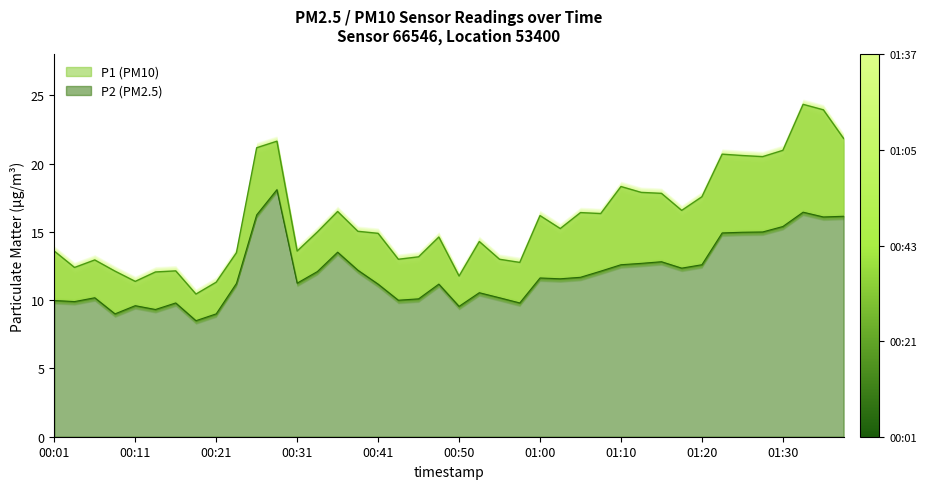

At how many categories does at least one series exceed 10?

40